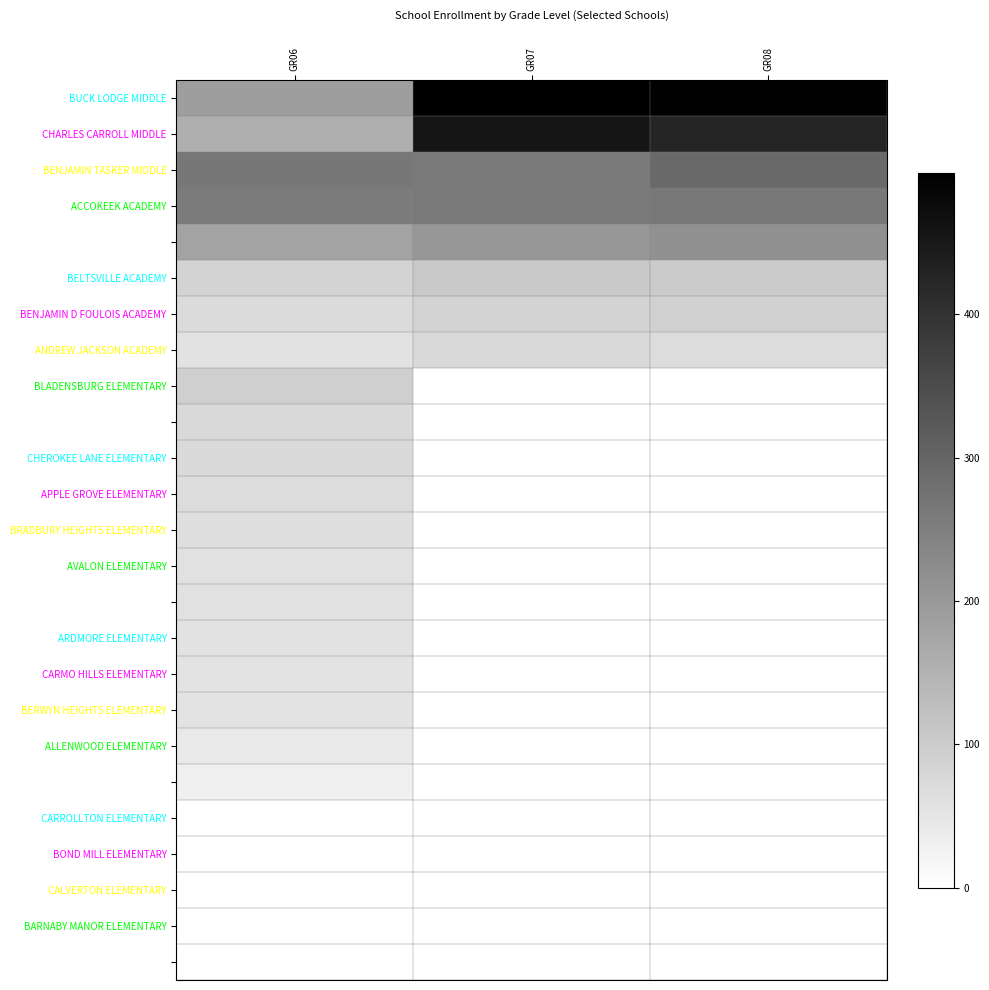

At GR06, list the series in order from smallest to largest.

CARROLLTON ELEMENTARY, BOND MILL ELEMENTARY, CALVERTON ELEMENTARY, BARNABY MANOR ELEMENTARY, BARACK OBAMA ELEMENTARY, CESAR CHAVEZ ELEMENTARY, ALLENWOOD ELEMENTARY, CARMO HILLS ELEMENTARY, BERWYN HEIGHTS ELEMENTARY, ANDREW JACKSON ACADEMY, ARDMORE ELEMENTARY, BEACON HEIGHTS ELEMENTARY, AVALON ELEMENTARY, BRADBURY HEIGHTS ELEMENTARY, APPLE GROVE ELEMENTARY, BENJAMIN D FOULOIS ACADEMY, CHEROKEE LANE ELEMENTARY, ADELPHI ELEMENTARY, BELTSVILLE ACADEMY, BLADENSBURG ELEMENTARY, CHARLES CARROLL MIDDLE, BENJAMIN STODDERT MIDDLE, BUCK LODGE MIDDLE, ACCOKEEK ACADEMY, BENJAMIN TASKER MIDDLE